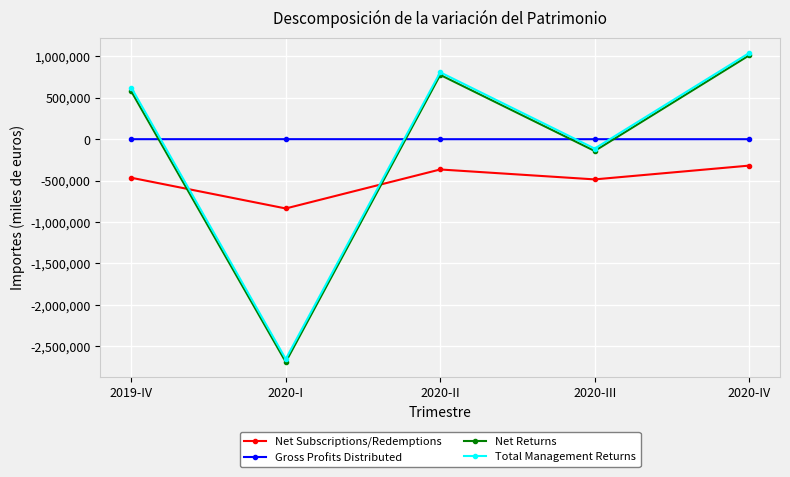

Where does the Net Subscriptions/Redemptions series first go above -465970?

2020-II